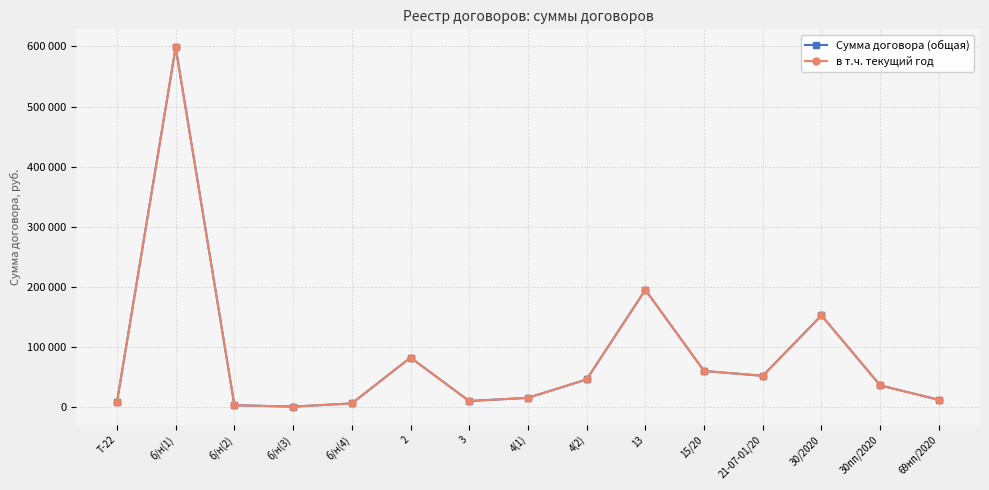

Does the chart have visible grid lines?

Yes